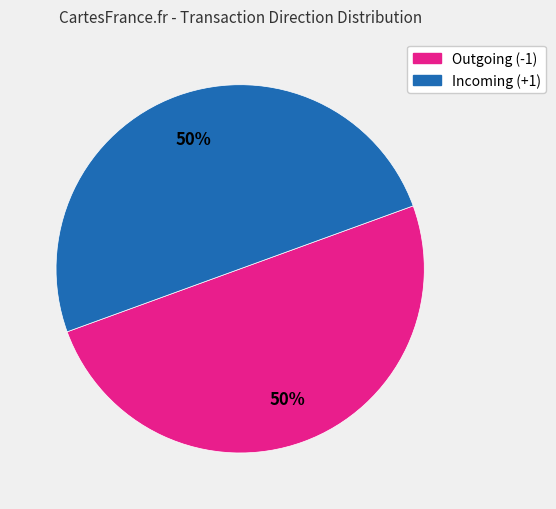

To the nearest percent, what is the average slice percentage?

50%